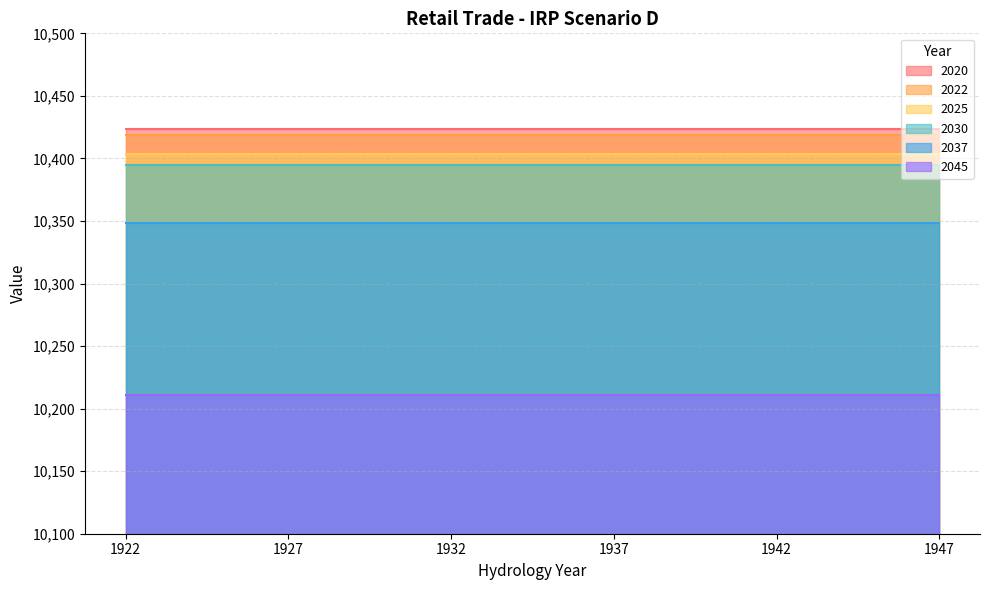

Which category has the lowest value in the 2045 series?

1922